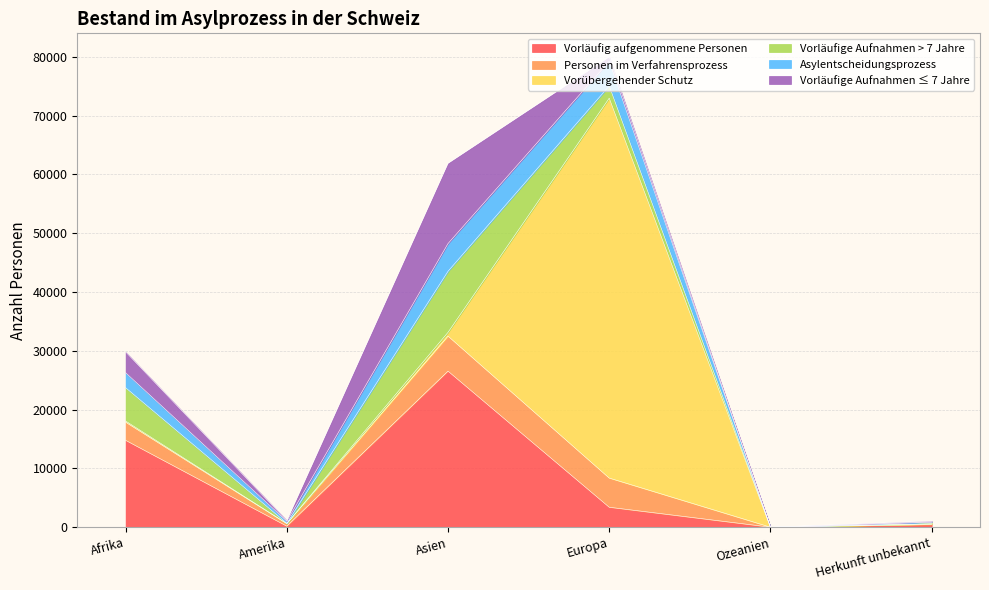

Does the chart have visible grid lines?

Yes